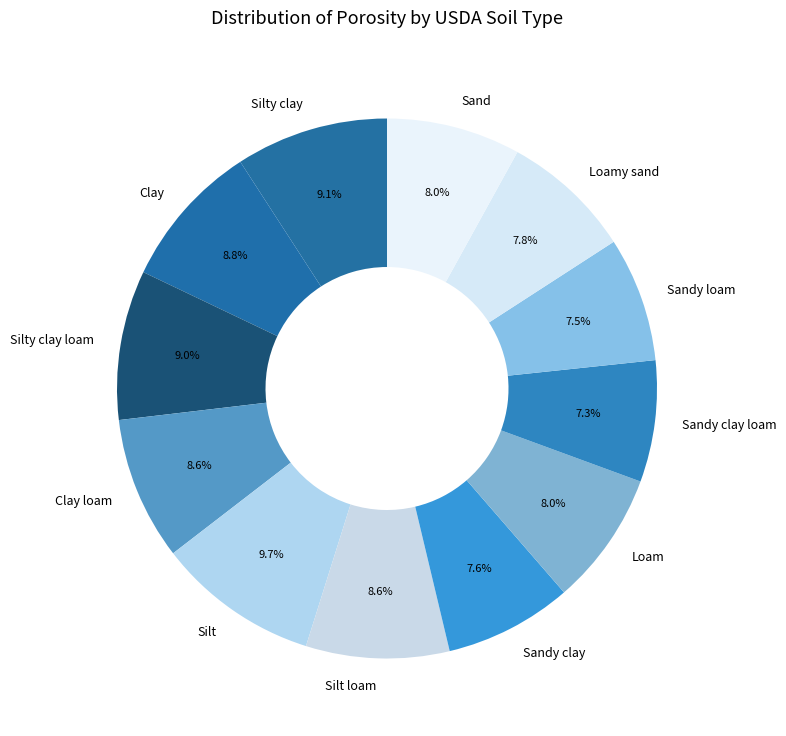

The Silty clay loam slice represents 9% of the pie. True or false?

True